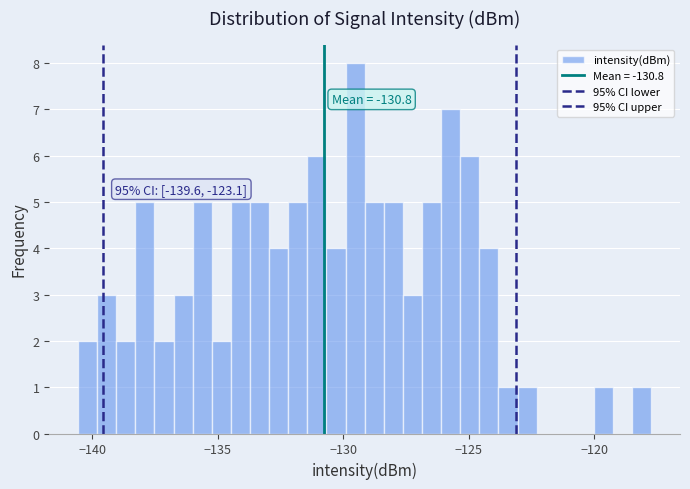

Read against the x-axis, roughly where is the centre of the tallest bar?

-129.5